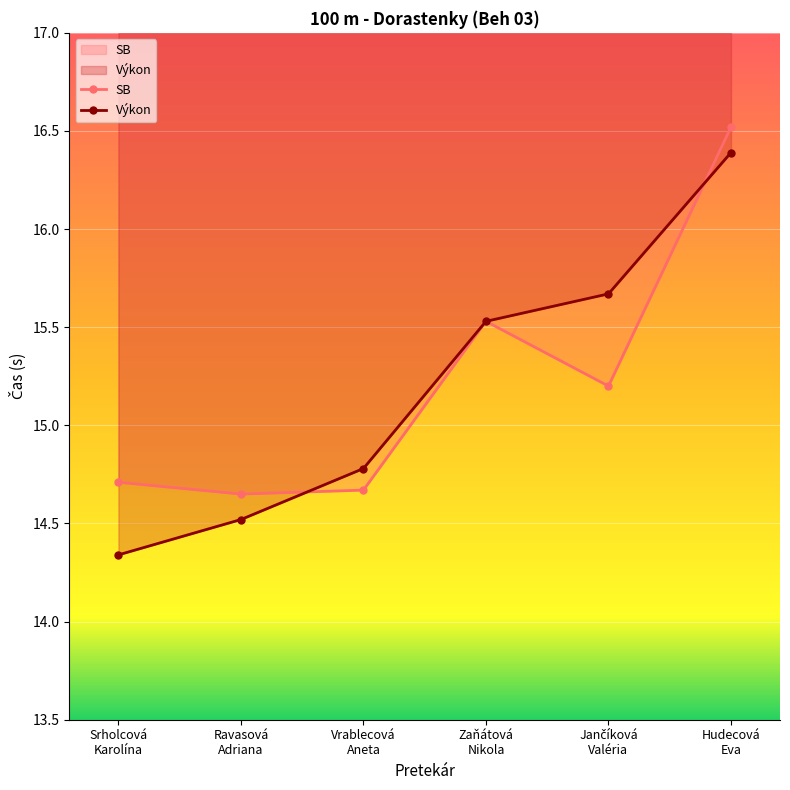

True or false: Výkon has a value of 7.1 at Ravasová
Adriana.

False